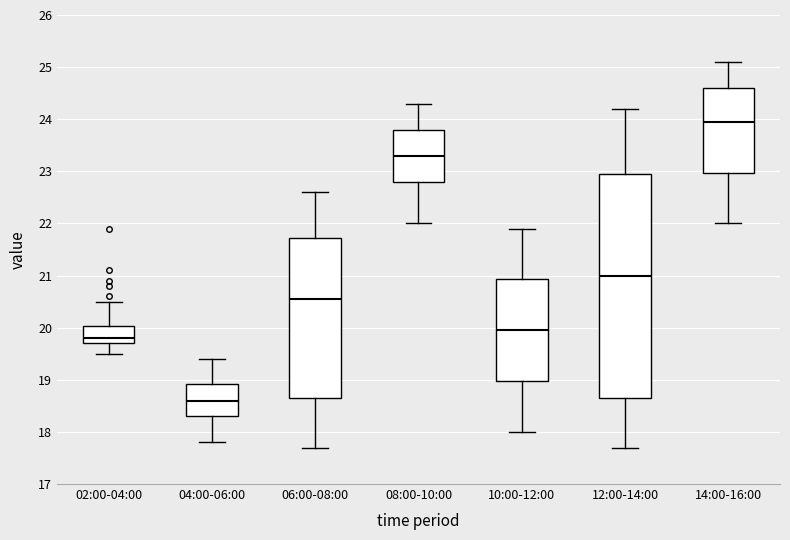

Reading left to right, transcribe this box plot: for each box, give where its median line is, the range the box spans, and where its two whiskers end, as read against the y-axis. The values are not printed on the chart, so give them approximately, as read against the axis.

02:00-04:00: median 19.8, box 19.7 to 20.0, whiskers 19.5 to 20.5
04:00-06:00: median 18.6, box 18.3 to 18.9, whiskers 17.8 to 19.4
06:00-08:00: median 20.6, box 18.7 to 21.7, whiskers 17.7 to 22.6
08:00-10:00: median 23.3, box 22.8 to 23.8, whiskers 22.0 to 24.3
10:00-12:00: median 20.0, box 19.0 to 20.9, whiskers 18.0 to 21.9
12:00-14:00: median 21.0, box 18.7 to 23.0, whiskers 17.7 to 24.2
14:00-16:00: median 24.0, box 23.0 to 24.6, whiskers 22.0 to 25.1